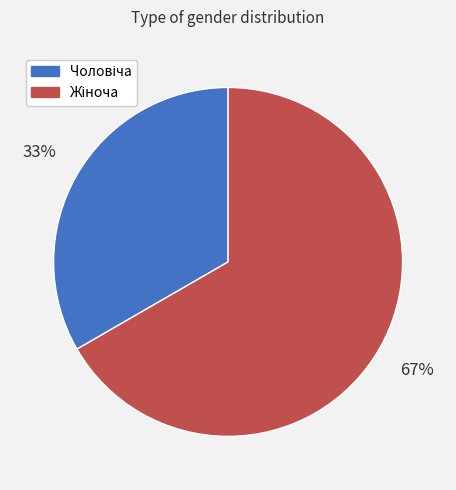

Does any single category account for the majority?

Yes